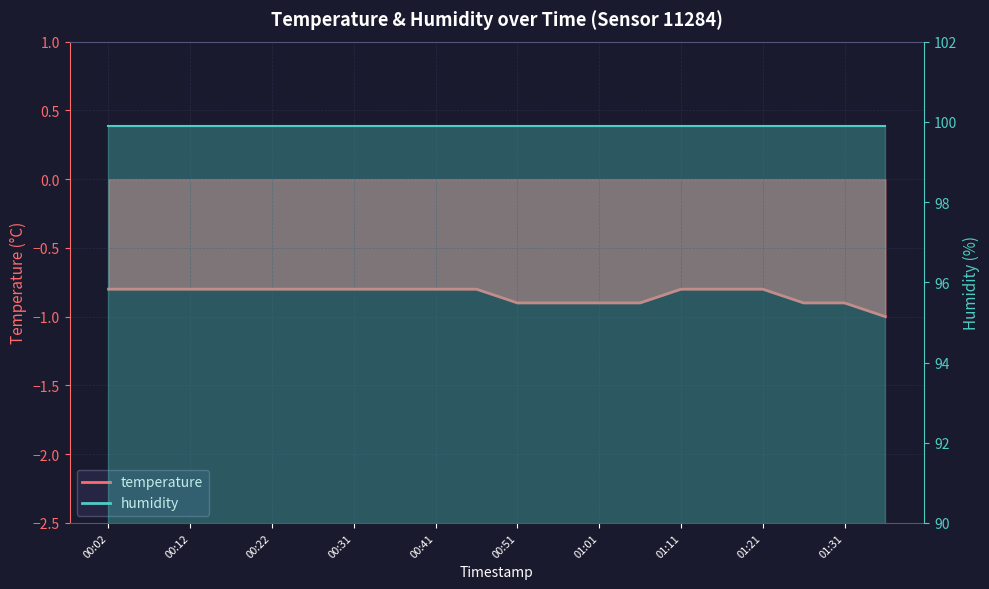

Reading left to right, list all the values displayed in this chart.

-0.8	-0.8	-0.8	-0.8	-0.8	-0.8	-0.8	-0.8	-0.8	-0.8	-0.9	-0.9	-0.9	-0.9	-0.8	-0.8	-0.8	-0.9	-0.9	-1.0